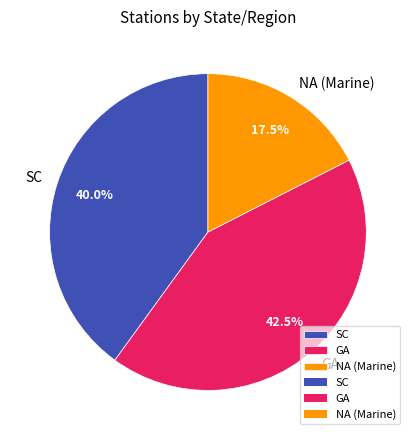

What is the largest slice in the pie chart?

GA